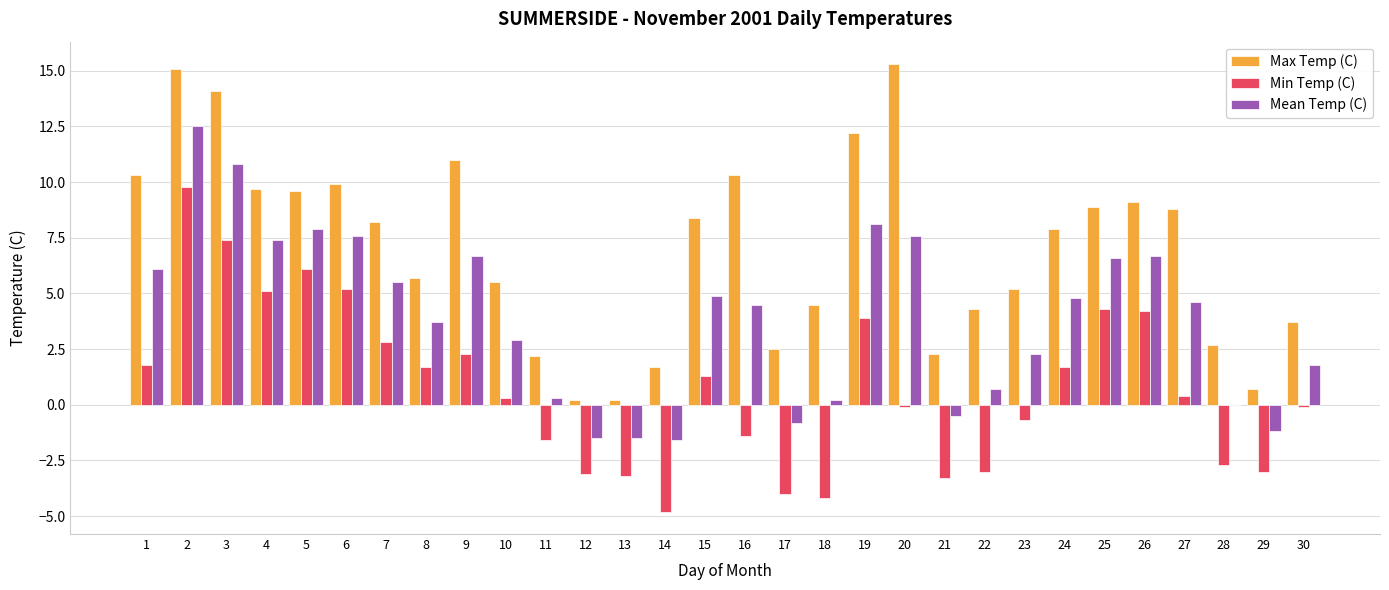

How many distinct data groups are displayed?

3